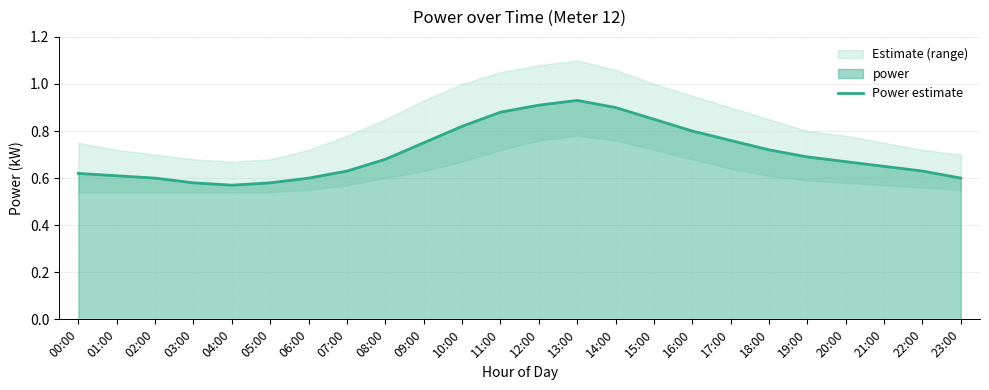

Where is the data nearest to the value 0?

04:00